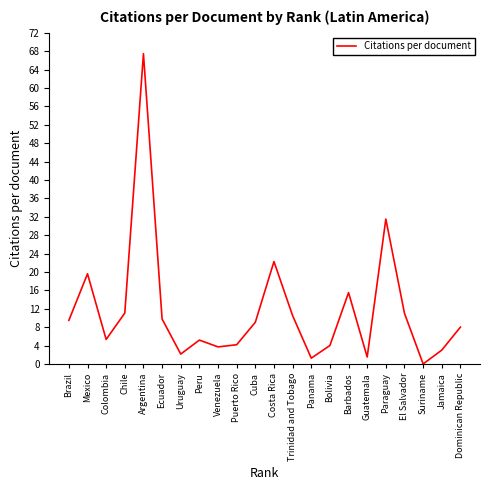

How many interior local peaks (higher than both neighbors) does the data have?

6